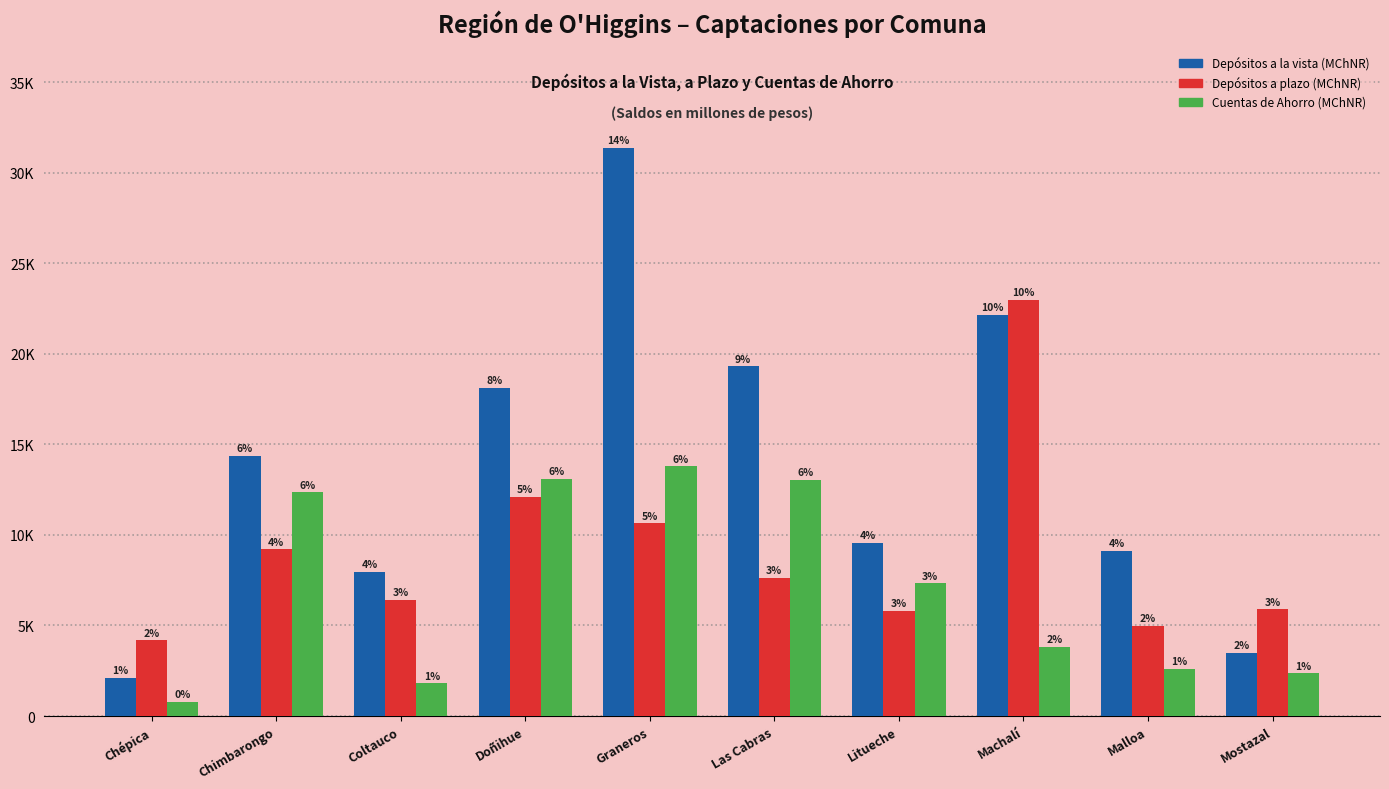

At how many categories does at least one series exceed 1464?

10